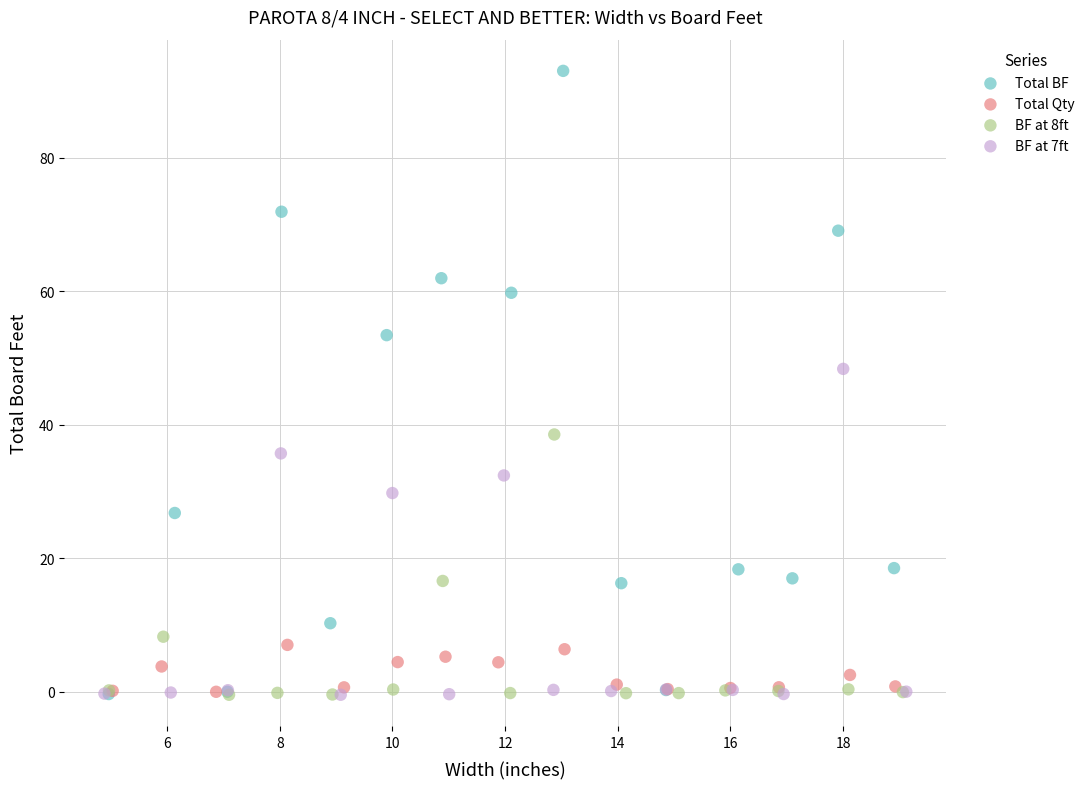

Which series contains the highest Y value?

Total BF